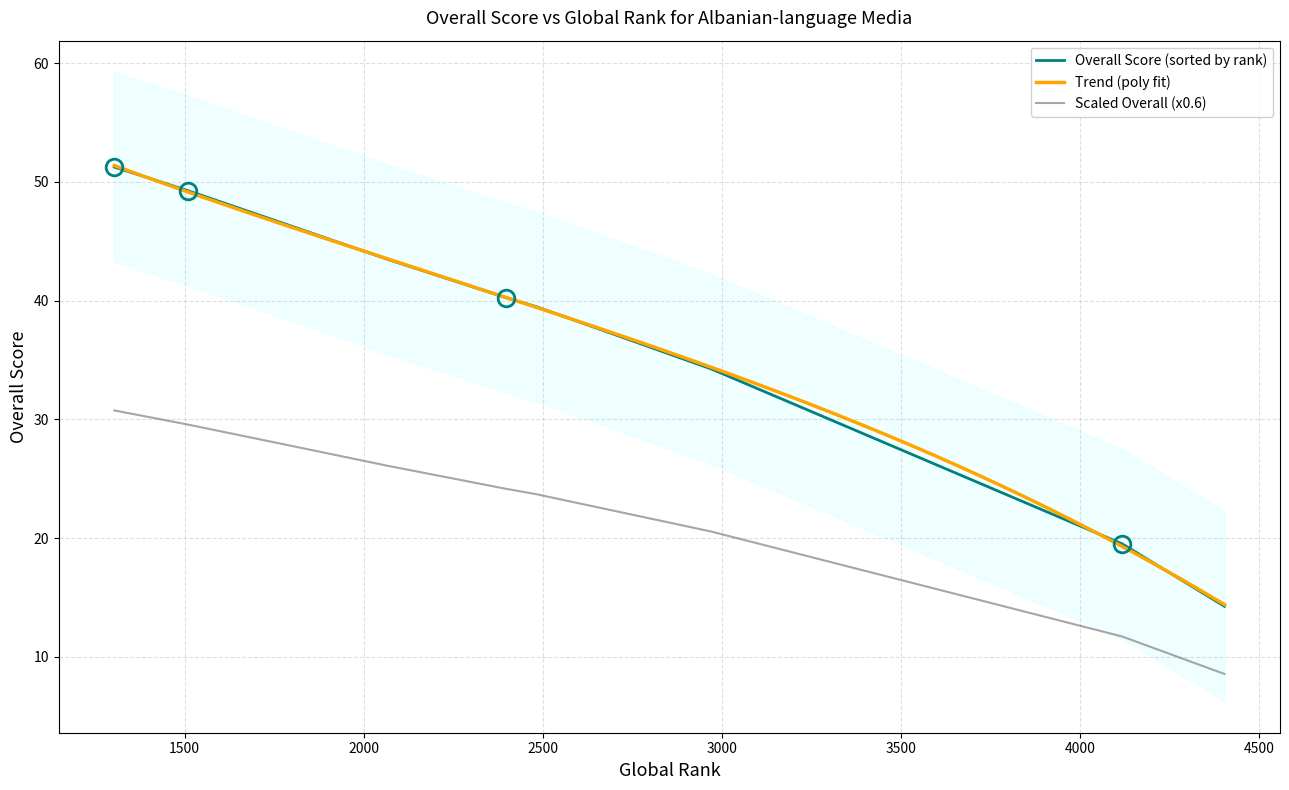

True or false: Overall Score (sorted by rank) and Scaled Overall (x0.6) intersect in this chart.

False